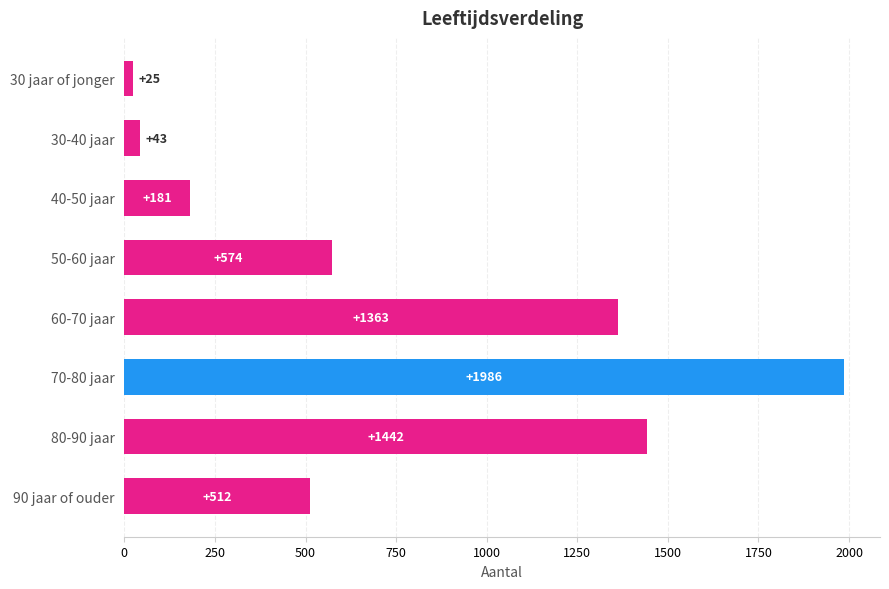

What is the sum of all values?

6126